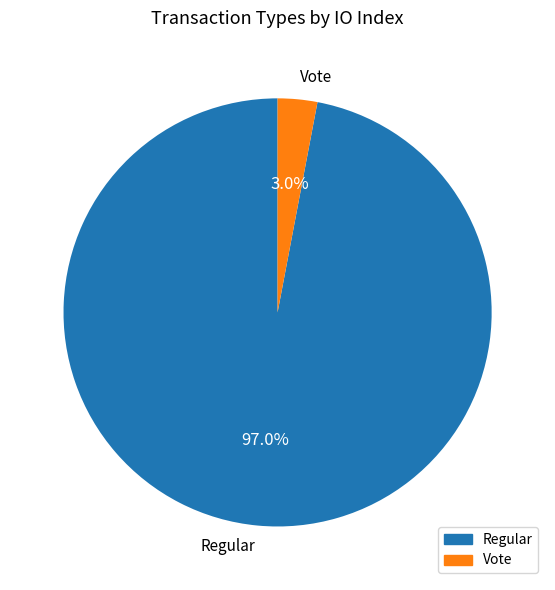

The Vote slice represents 3% of the pie. True or false?

True